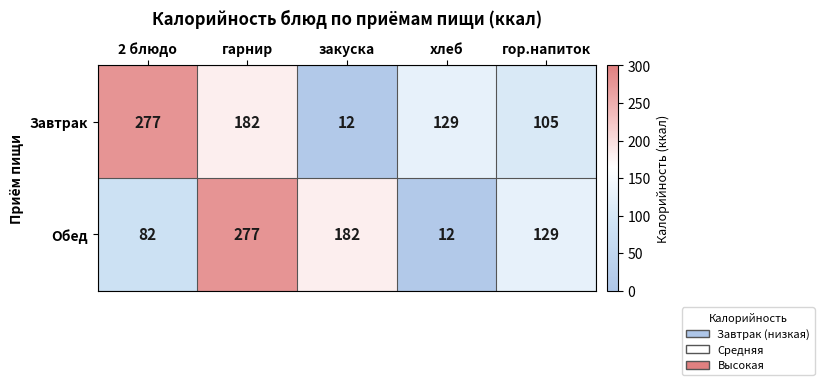

Reading right to left, list all the values displayed in this chart.

Завтрак: 105	129	12	182	277
Обед: 129	12	182	277	82